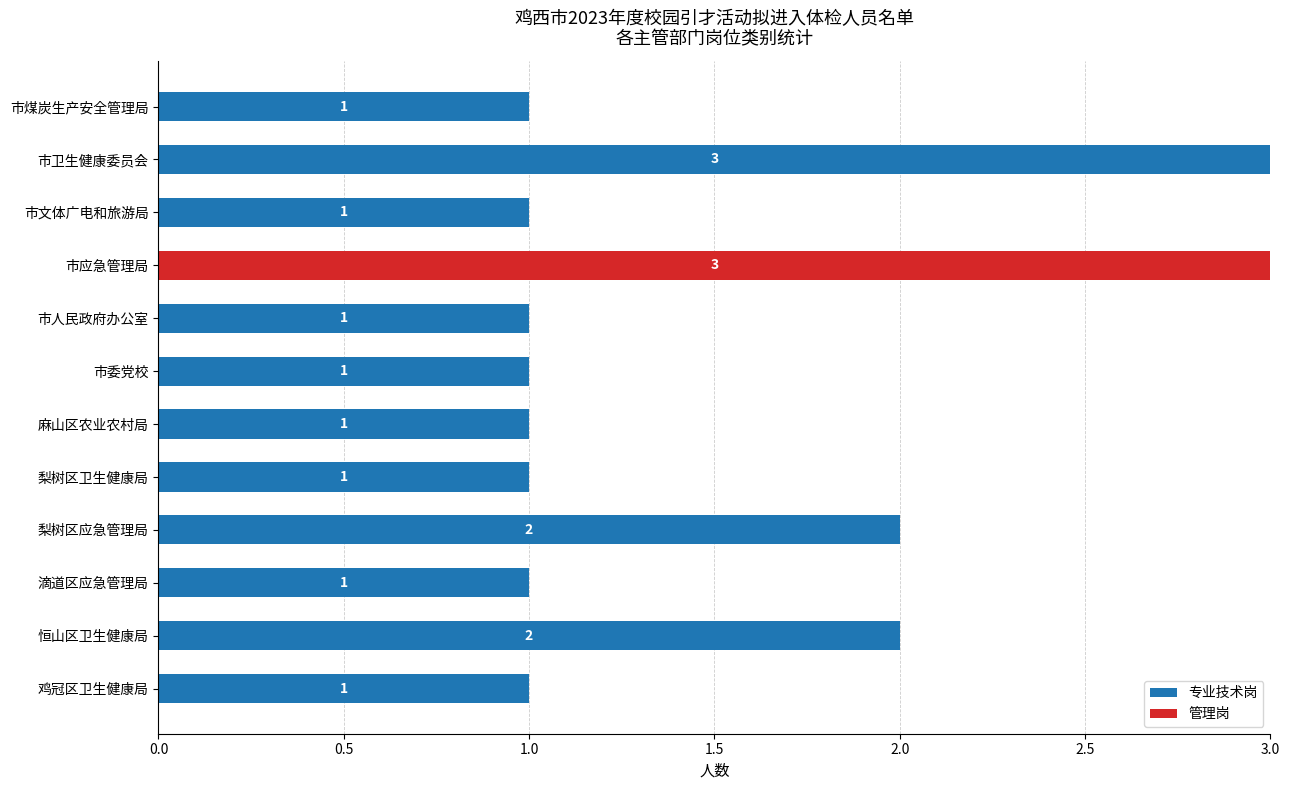

What is the sum of all 专业技术岗 values?

15